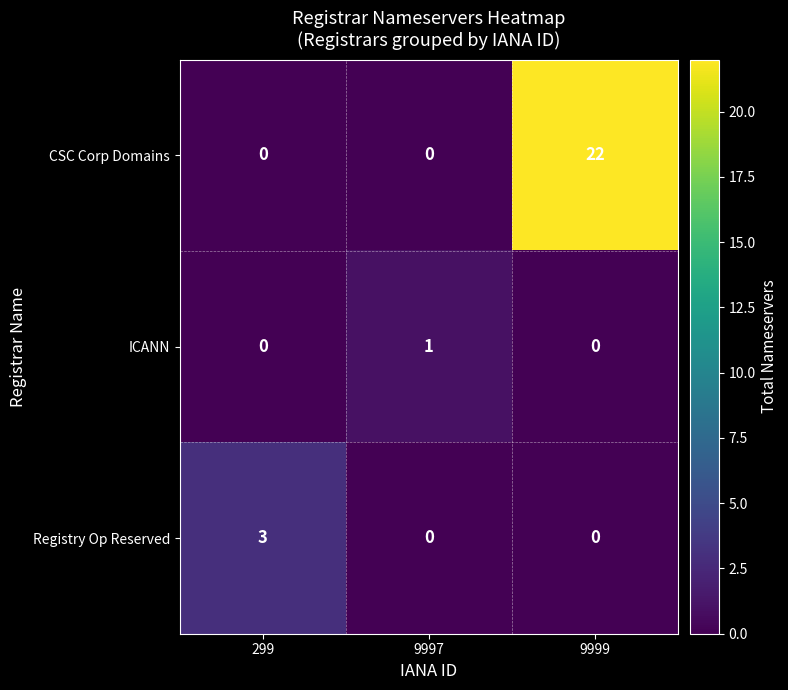

Which series has the largest range (max minus min)?

CSC Corp Domains